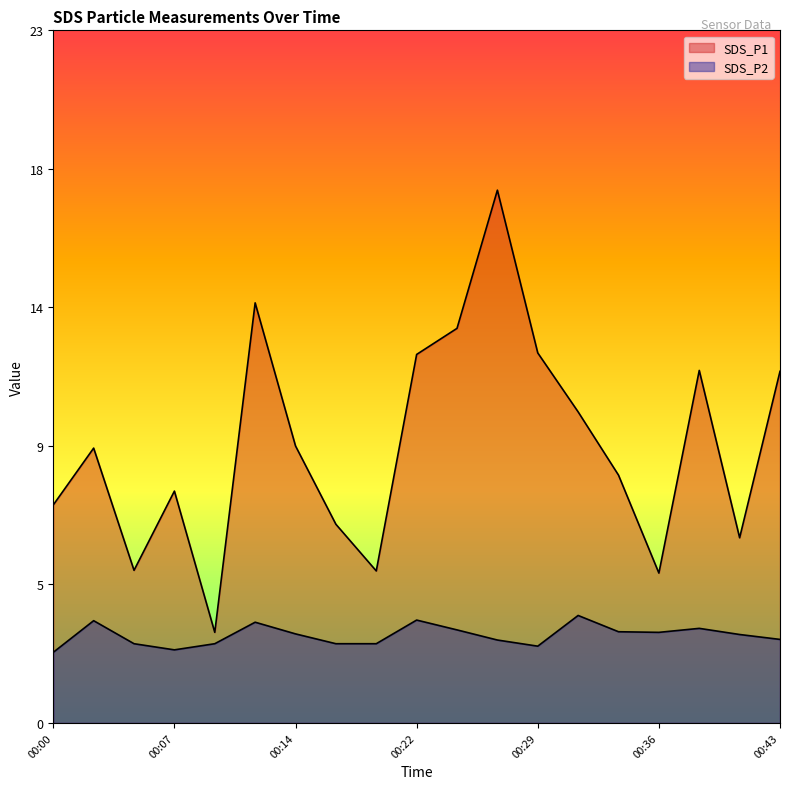

At 00:43, list the series in order from smallest to largest.

SDS_P2, SDS_P1